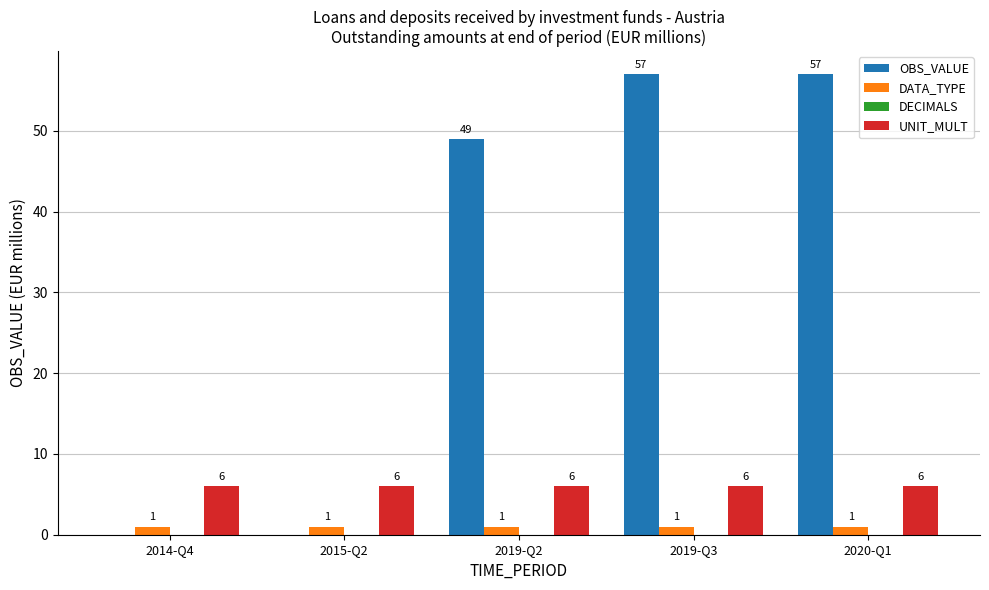

What is the sum of the UNIT_MULT values at 2020-Q1 and 2019-Q3?

12